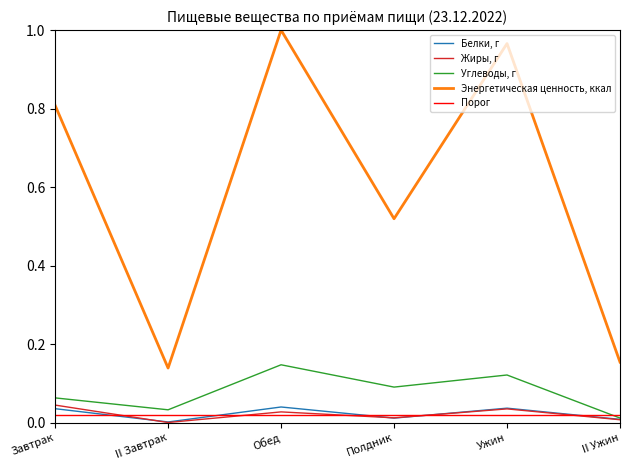

What is the average value of the Углеводы, г series?

0.1